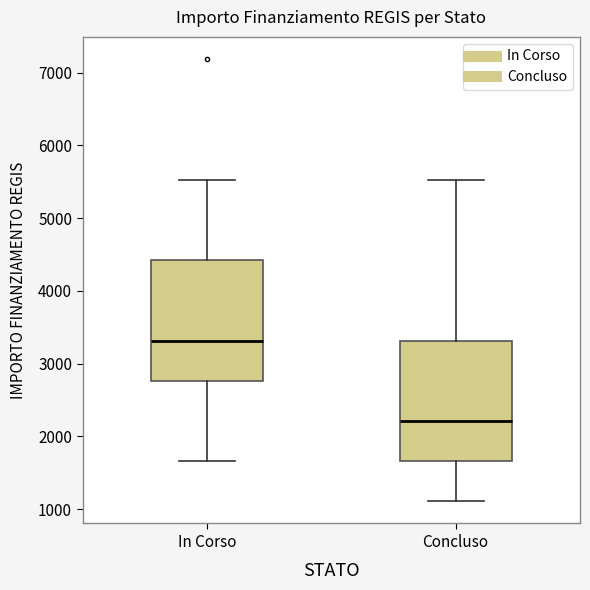

Reading left to right, read every box against the y-axis: the position of its median line, the range the box covers, and the ends of its whiskers. The values are not printed on the chart, so give them approximately, as read against the axis.

In Corso: median 3300, box 2800 to 4400, whiskers 1700 to 5500
Concluso: median 2200, box 1700 to 3300, whiskers 1100 to 5500